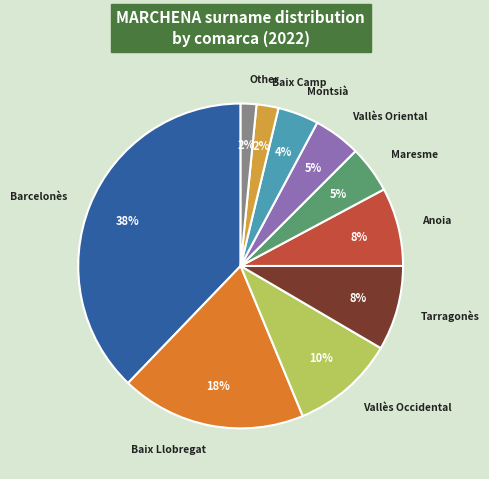

To the nearest percent, what portion does Tarragonès represent?

8%